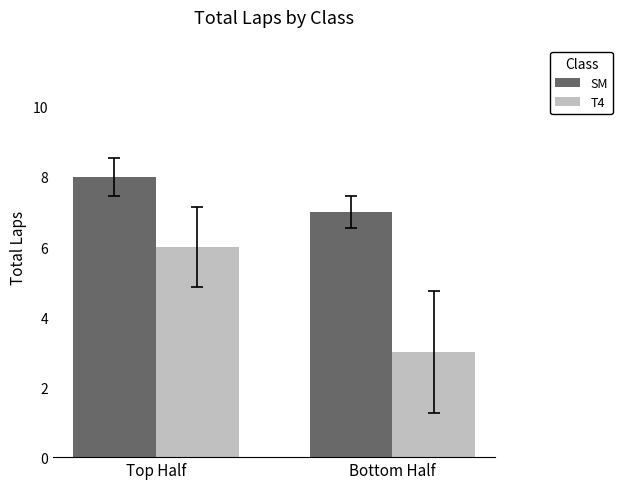

Does the chart contain any negative values?

No